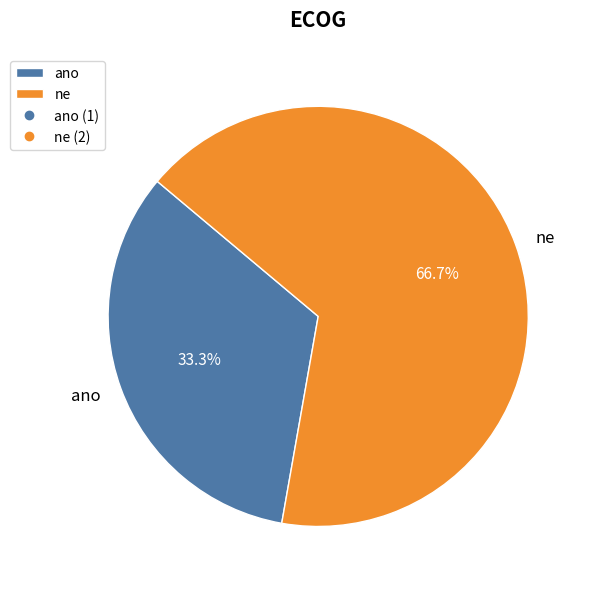

Which category has the smallest portion of the pie?

ano